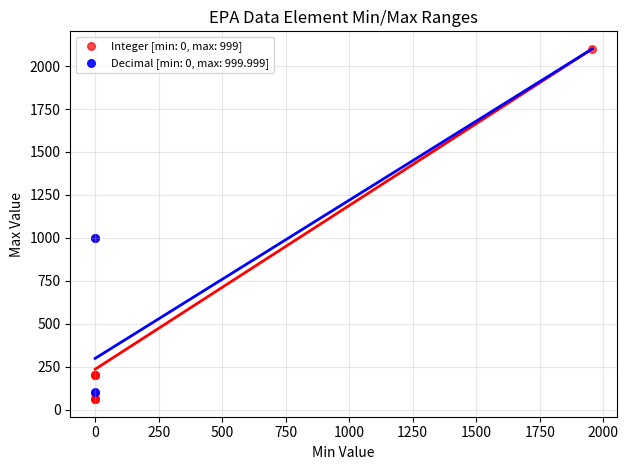

Which series reaches the minimum Y coordinate?

Integer [min: 0, max: 999]